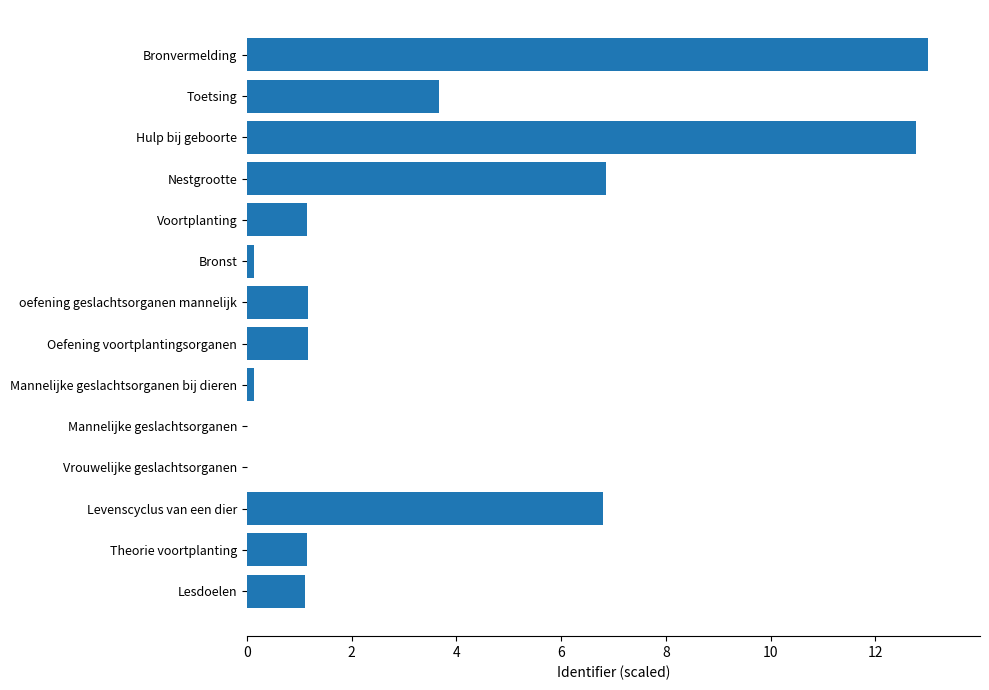

What is the maximum value shown in the chart?

13.0